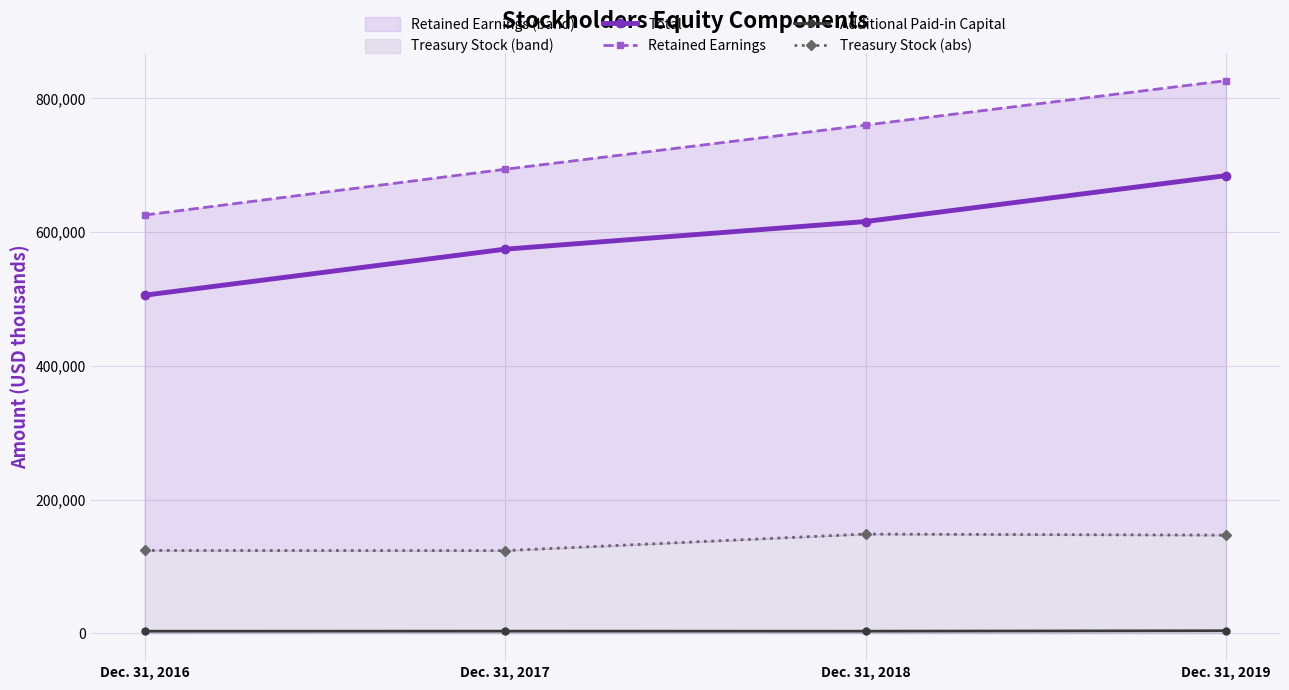

What are all the series names shown in the legend?

Total, Retained Earnings, Additional Paid-in Capital, Treasury Stock (abs)